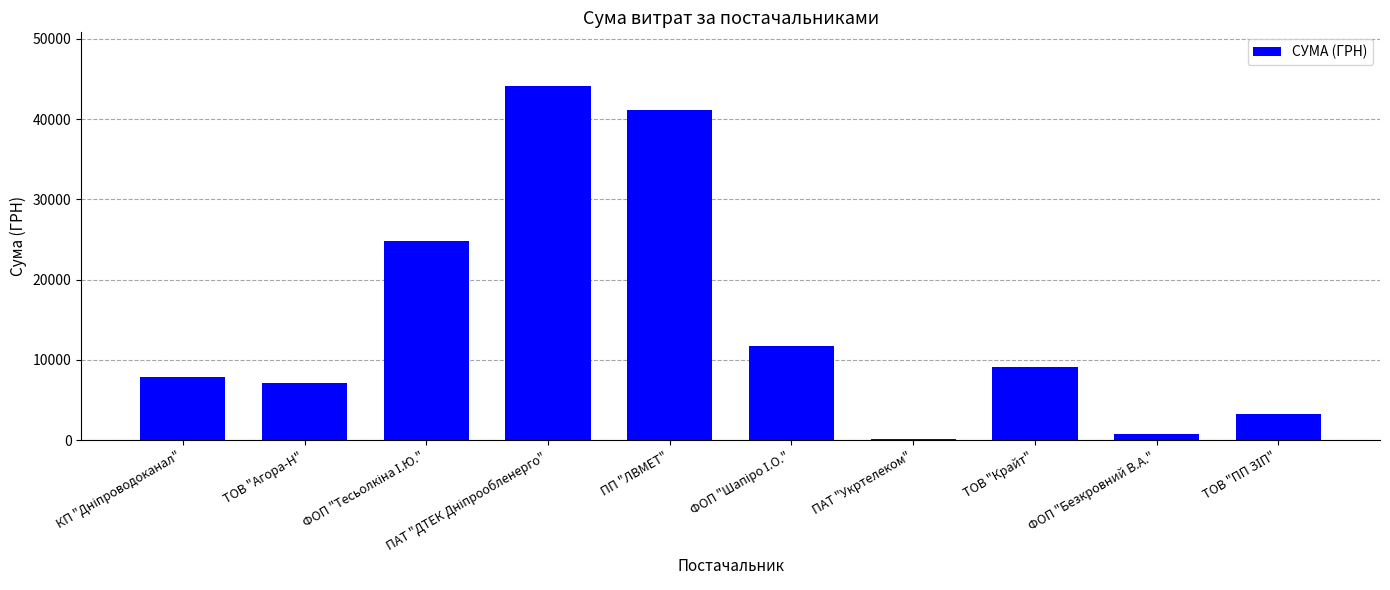

True or false: the data shows 7109.0 at ТОВ "Агора-Н".

True